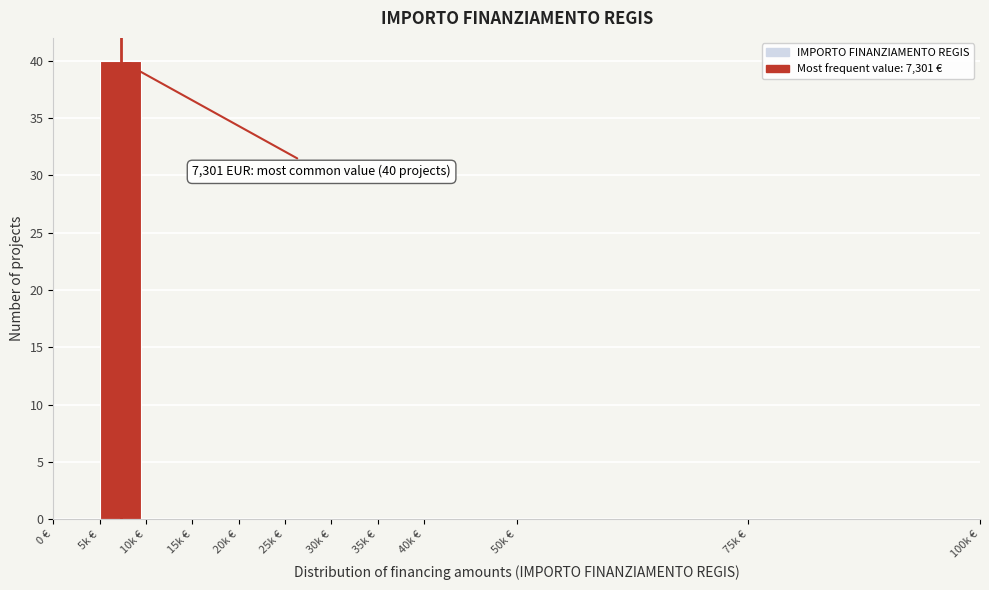

Reading right to left, what are all the values shown in this chart?

75k €=0	50k €=0	40k €=0	35k €=0	30k €=0	25k €=0	20k €=0	15k €=0	10k €=0	5k €=40	0 €=0